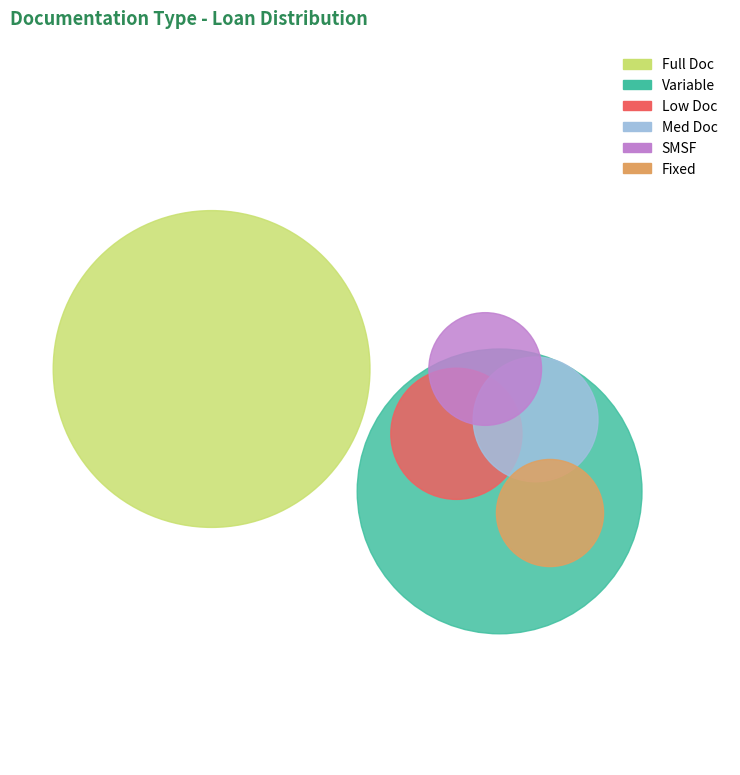

The Variable slice represents 34% of the pie. True or false?

True